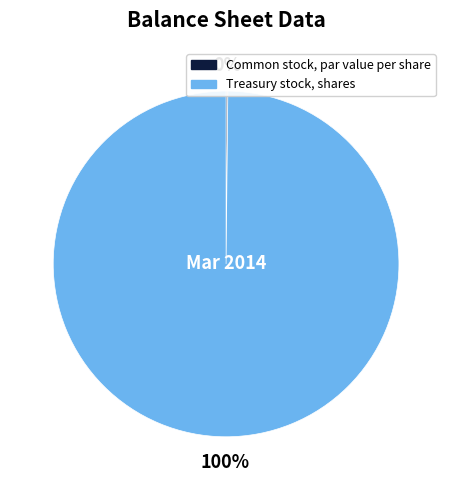

Does Treasury stock, shares represent more than half of the total?

Yes